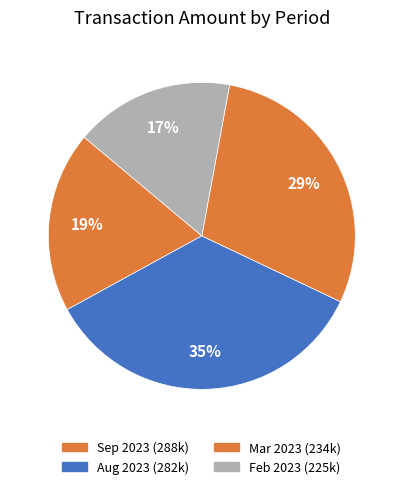

Is there any slice that represents more than half of the pie?

No